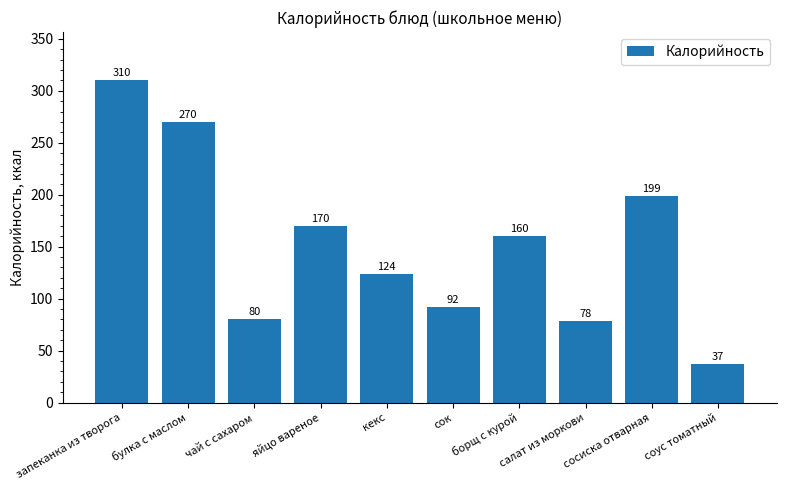

Rank the categories by value from lowest to highest.

соус томатный, салат из моркови, чай с сахаром, сок, кекс, борщ с курой, яйцо вареное, сосиска отварная, булка с маслом, запеканка из творога